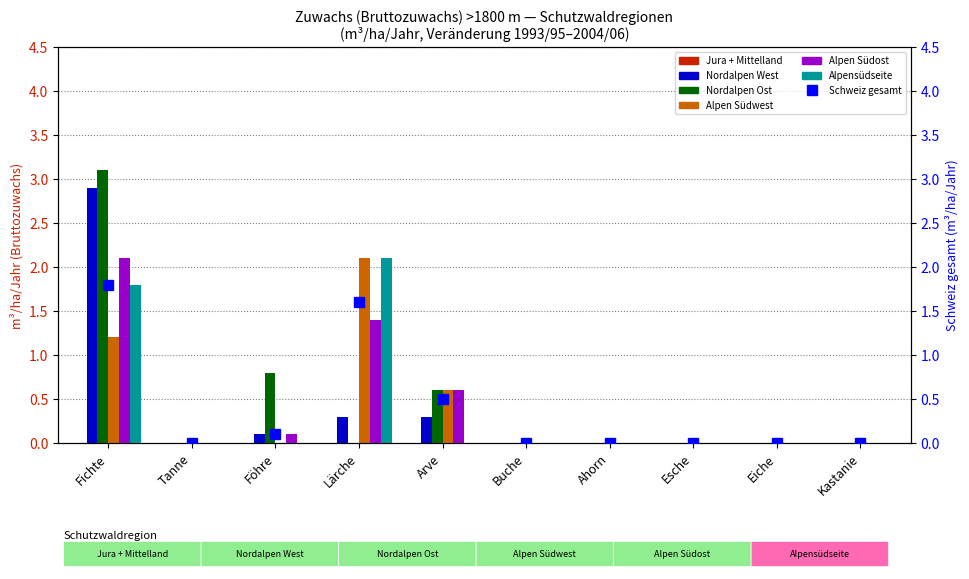

What position from the left is Föhre?

3